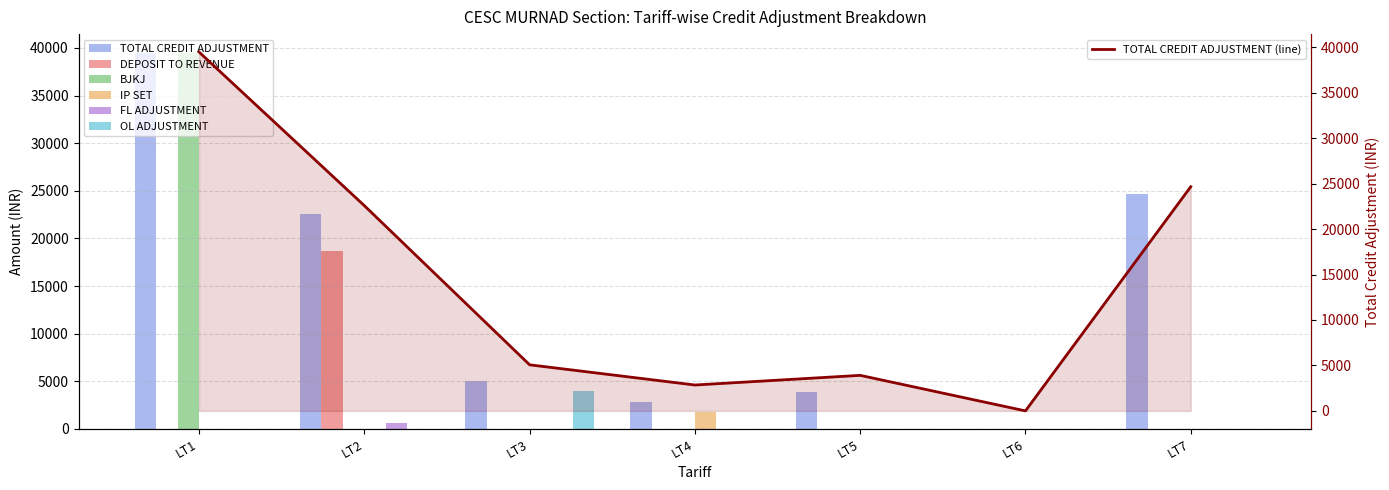

Between LT5 and LT4, which is larger?

LT5